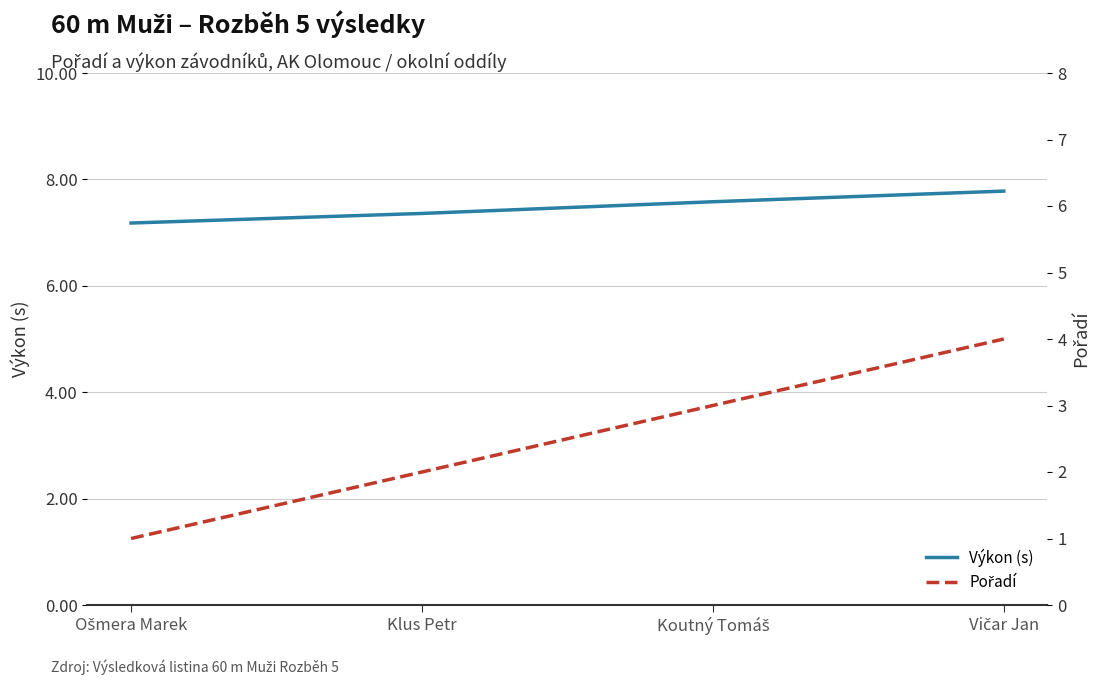

What is the difference between the second highest and second lowest values in the Výkon (s) series?

0.2